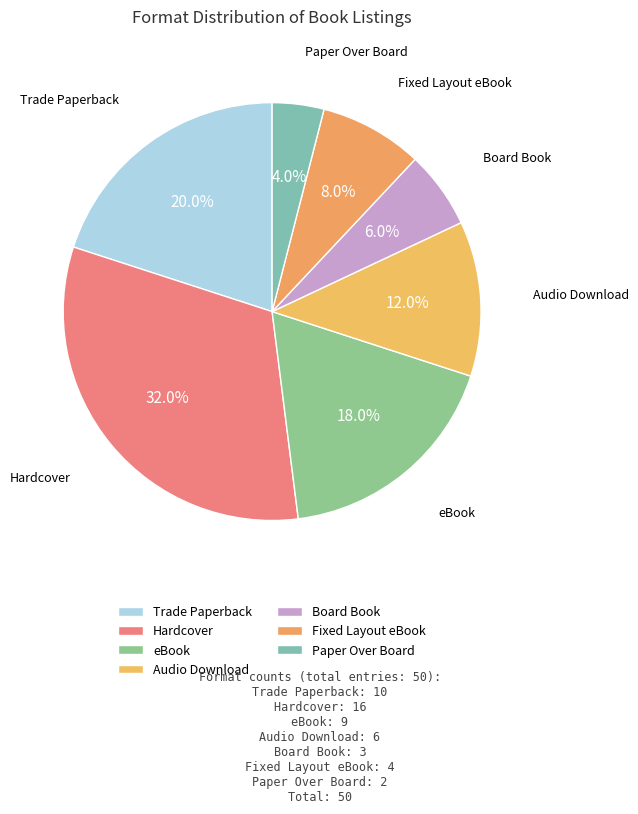

Rank the categories by value from lowest to highest.

Paper Over Board, Board Book, Fixed Layout eBook, Audio Download, eBook, Trade Paperback, Hardcover